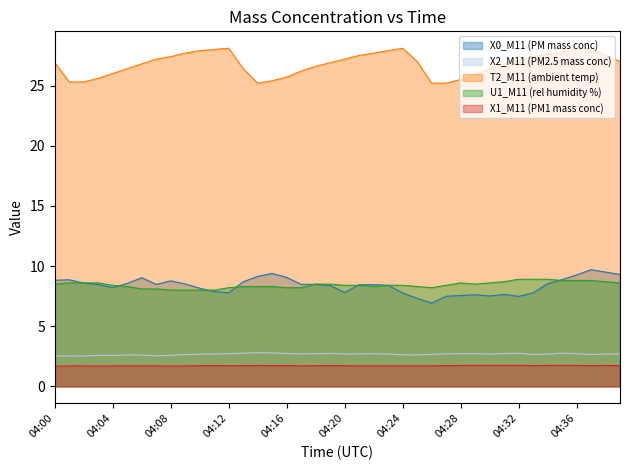

How many lines are shown in the chart?

5